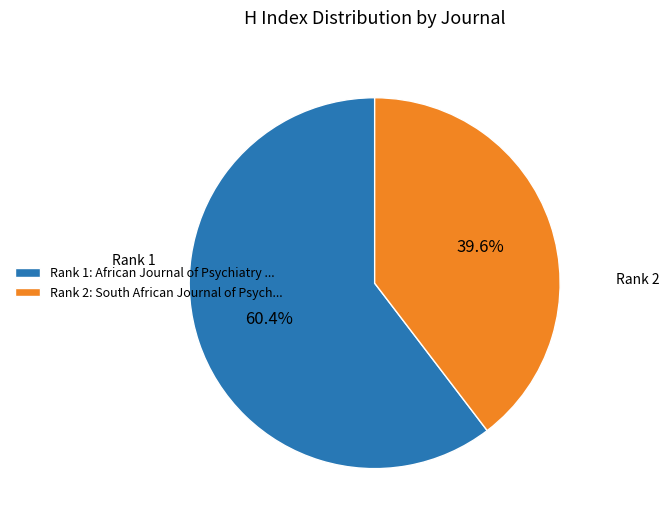

Does any single category account for the majority?

Yes